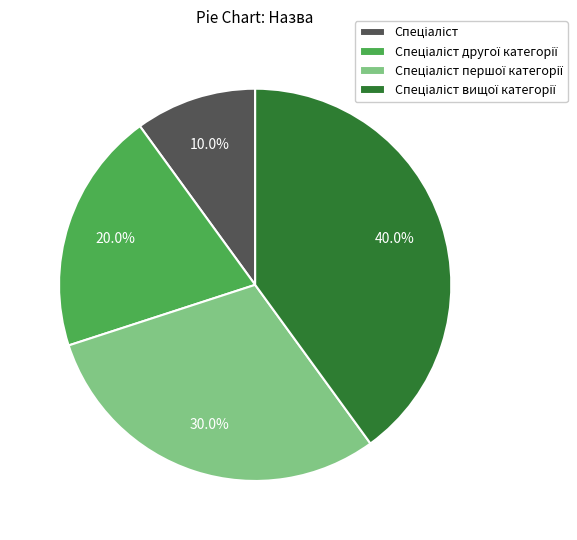

Is there any slice that represents more than half of the pie?

No